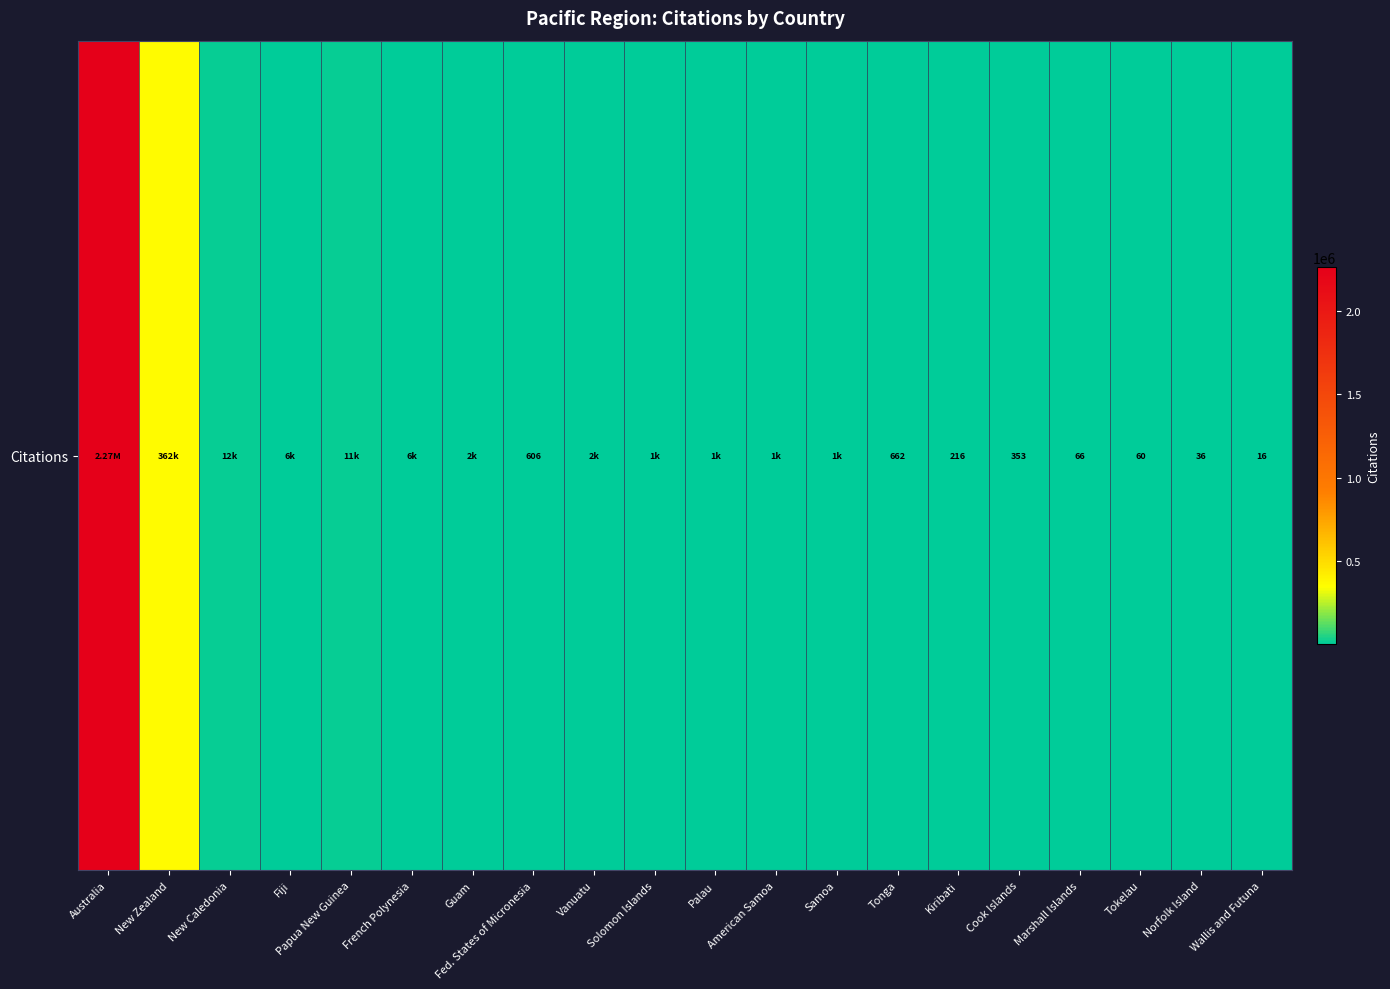

What is the smallest value displayed?

16